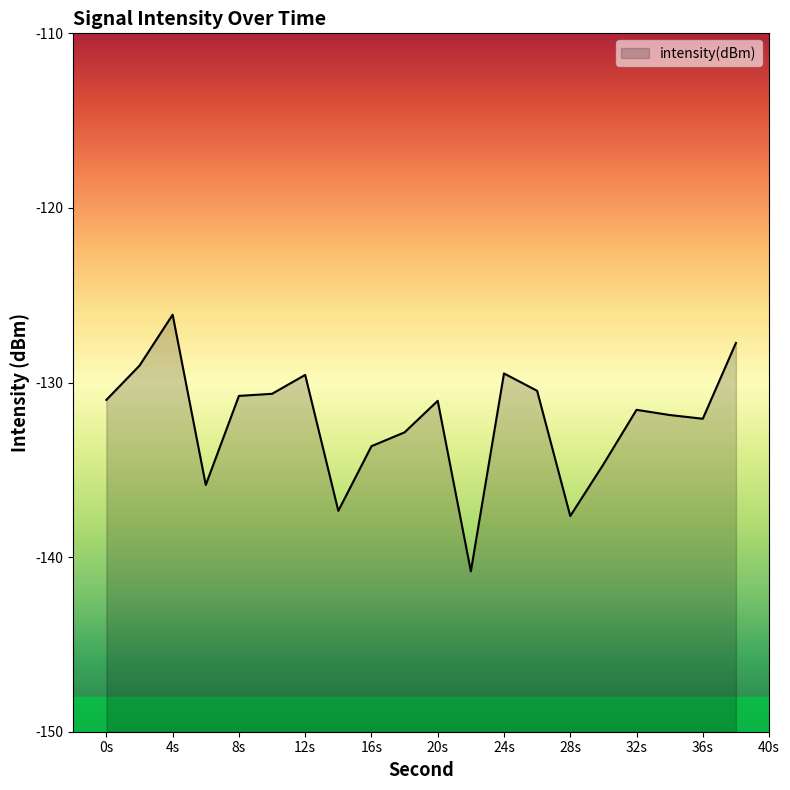

What is the difference between the maximum and minimum values?

14.7